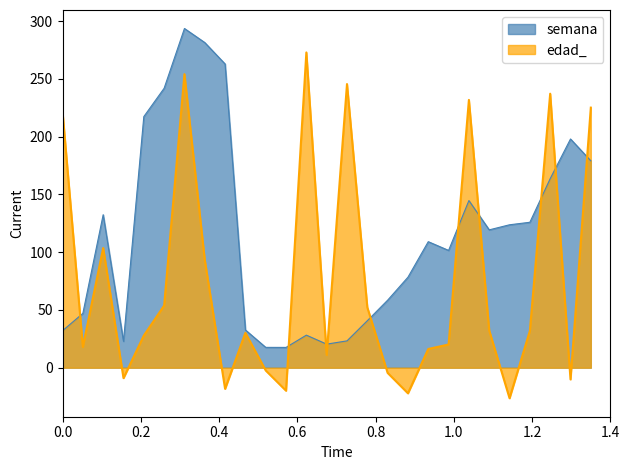

Which series has the largest total across all categories?

semana